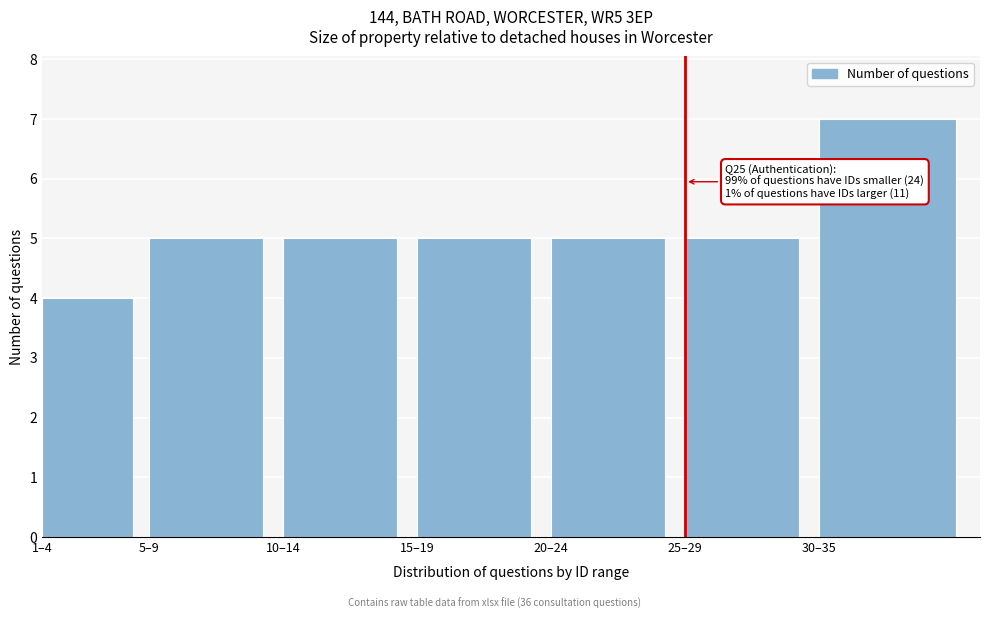

Reading right to left, what are all the values shown in this chart?

7	5	5	5	5	5	4